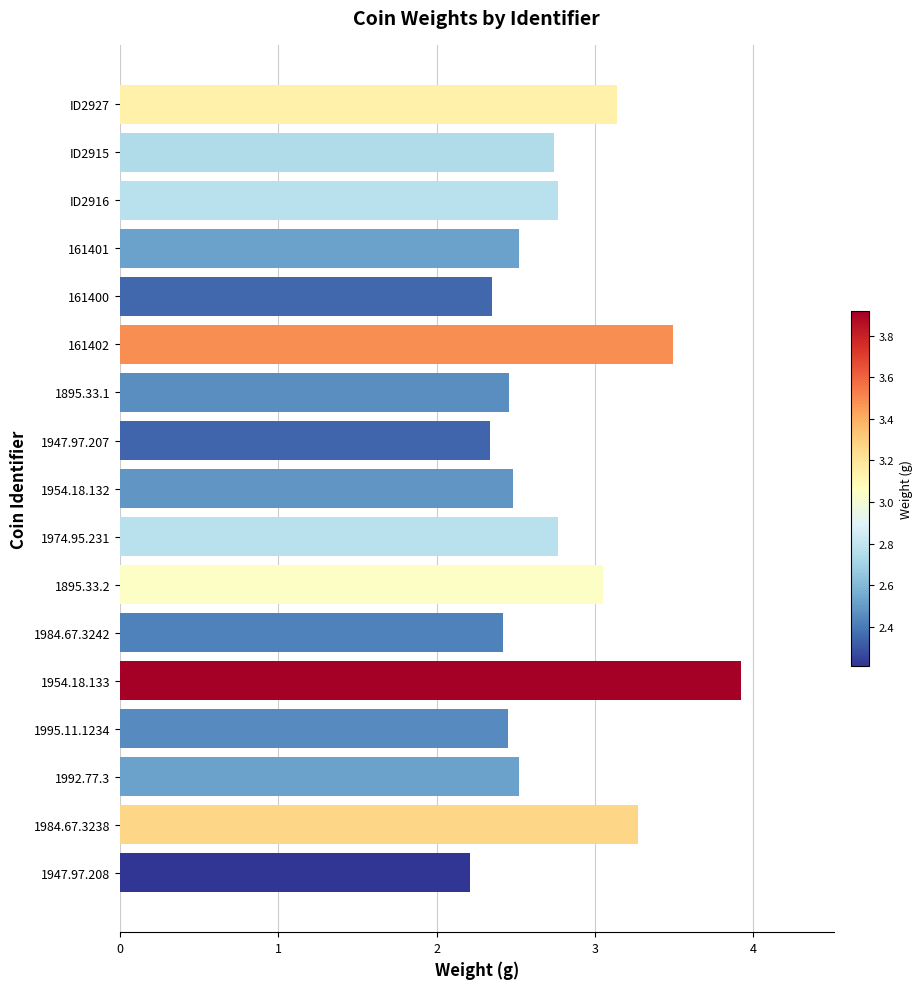

Approximately how many times larger is the value at 1992.77.3 compared to 161402?

0.7